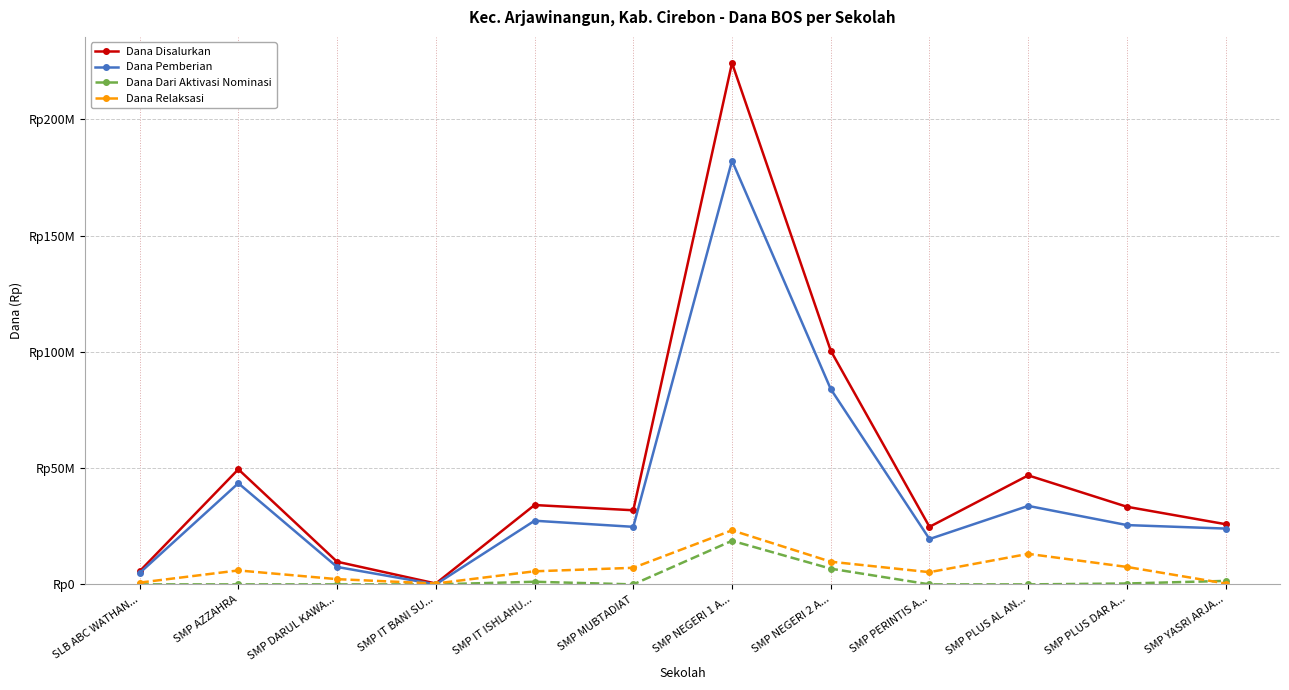

What are all the series names shown in the legend?

Dana Disalurkan, Dana Pemberian, Dana Dari Aktivasi Nominasi, Dana Relaksasi